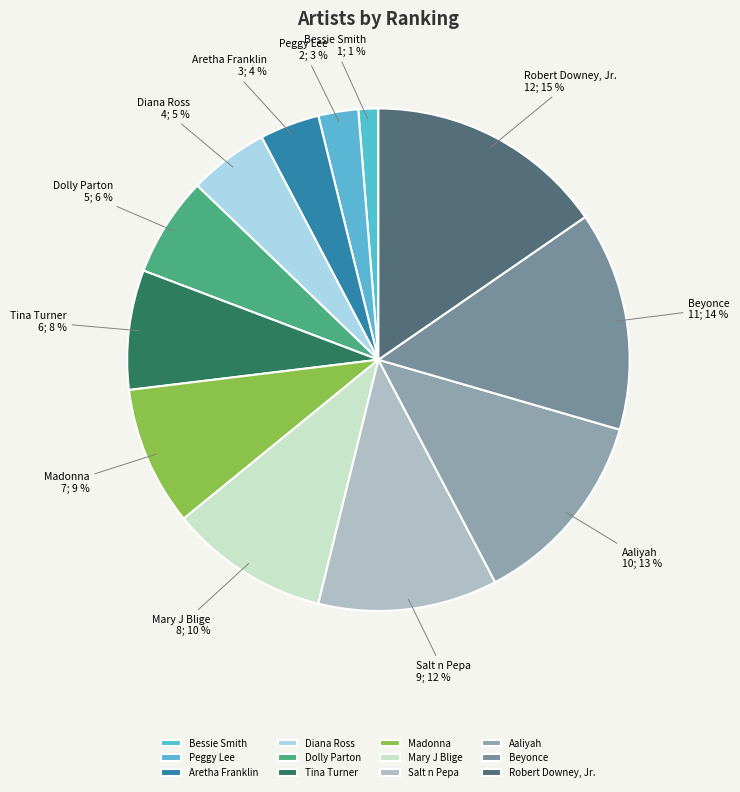

How many segments does this pie chart have?

12